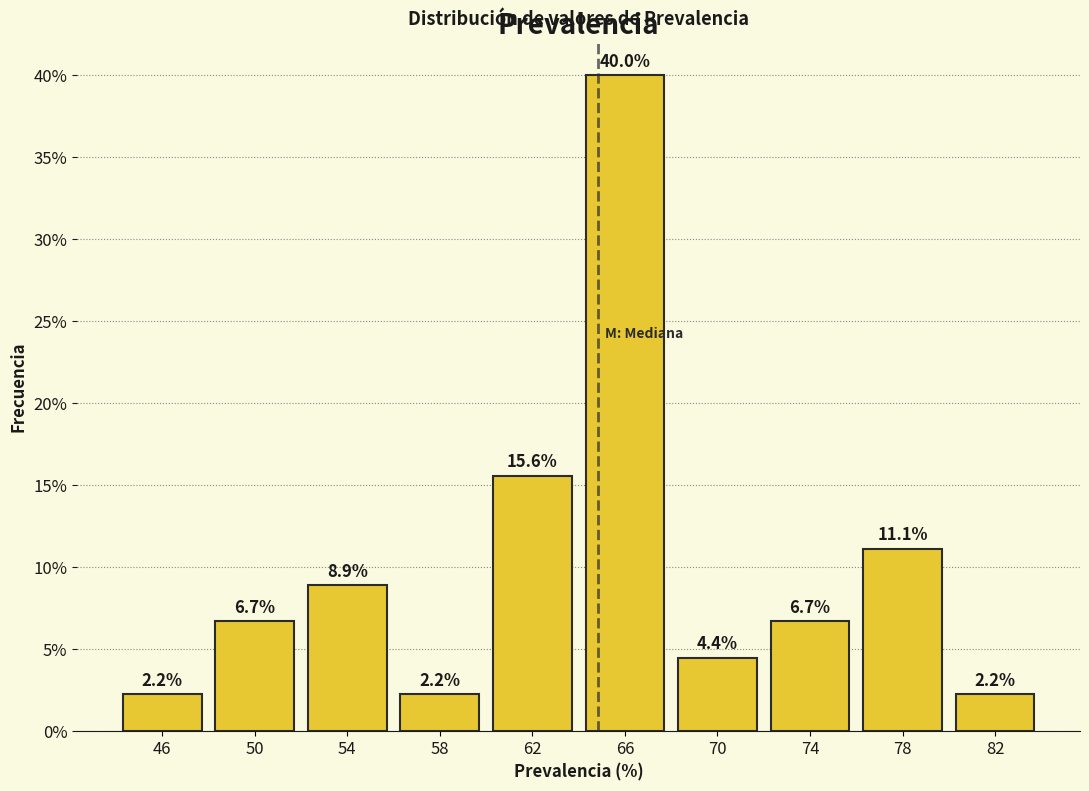

Reading left to right, transcribe this chart: for each bar, give the range it covers on the x-axis and its height.

44 to 48: 2.2
48 to 52: 6.7
52 to 56: 8.9
56 to 60: 2.2
60 to 64: 15.6
64 to 68: 40.0
68 to 72: 4.4
72 to 76: 6.7
76 to 80: 11.1
80 to 84: 2.2